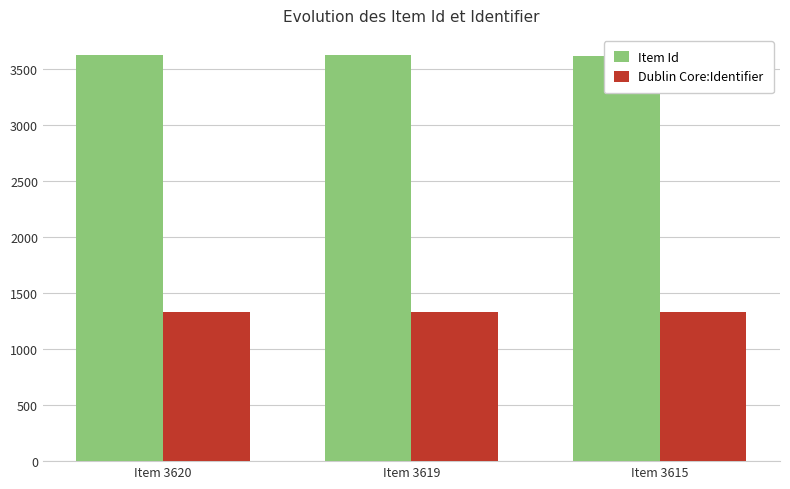

The value of Item Id at Item 3620 is 1291. True or false?

False